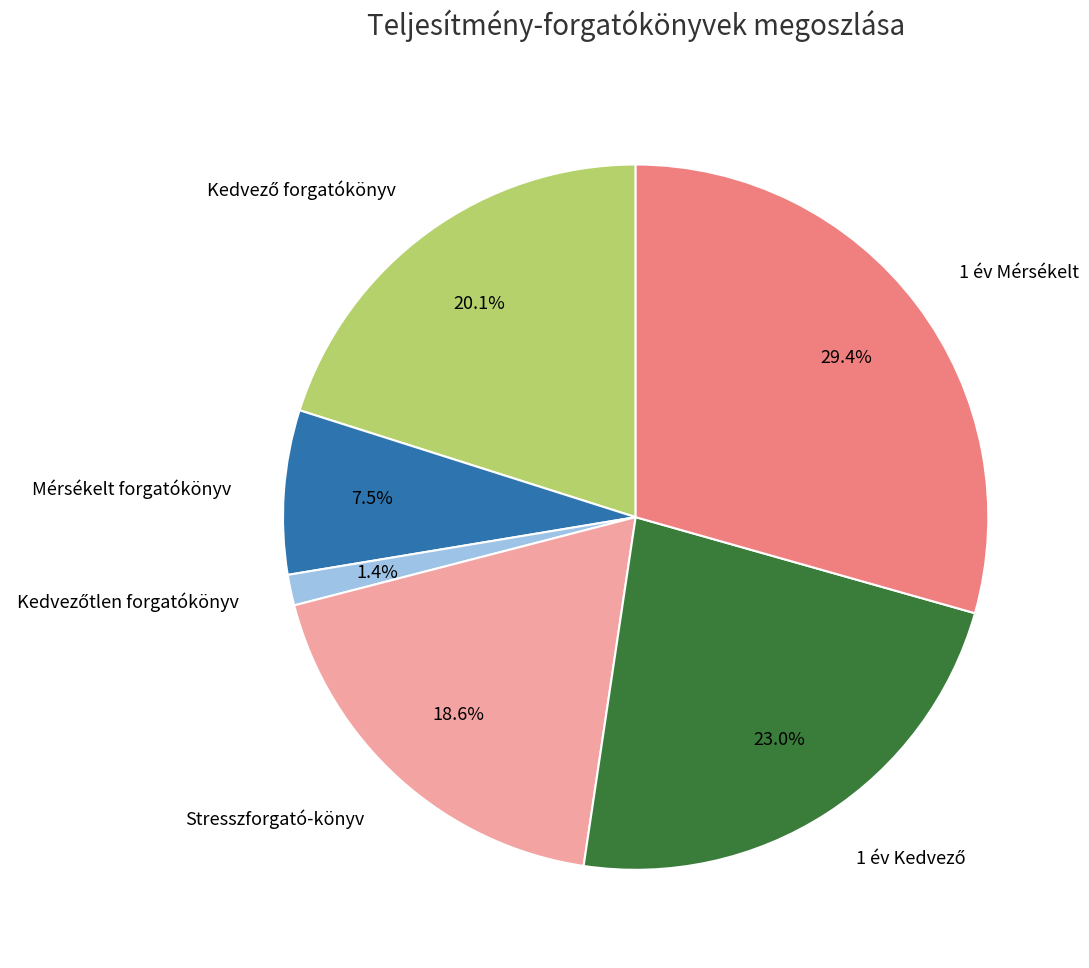

What is the largest slice in the pie chart?

1 év Mérsékelt